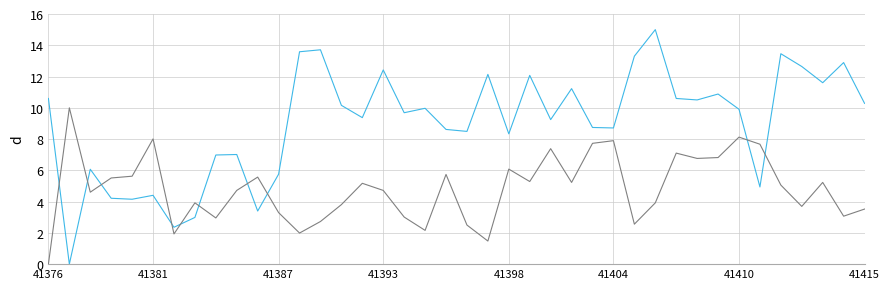

What is the maximum value shown in the chart?

15.0